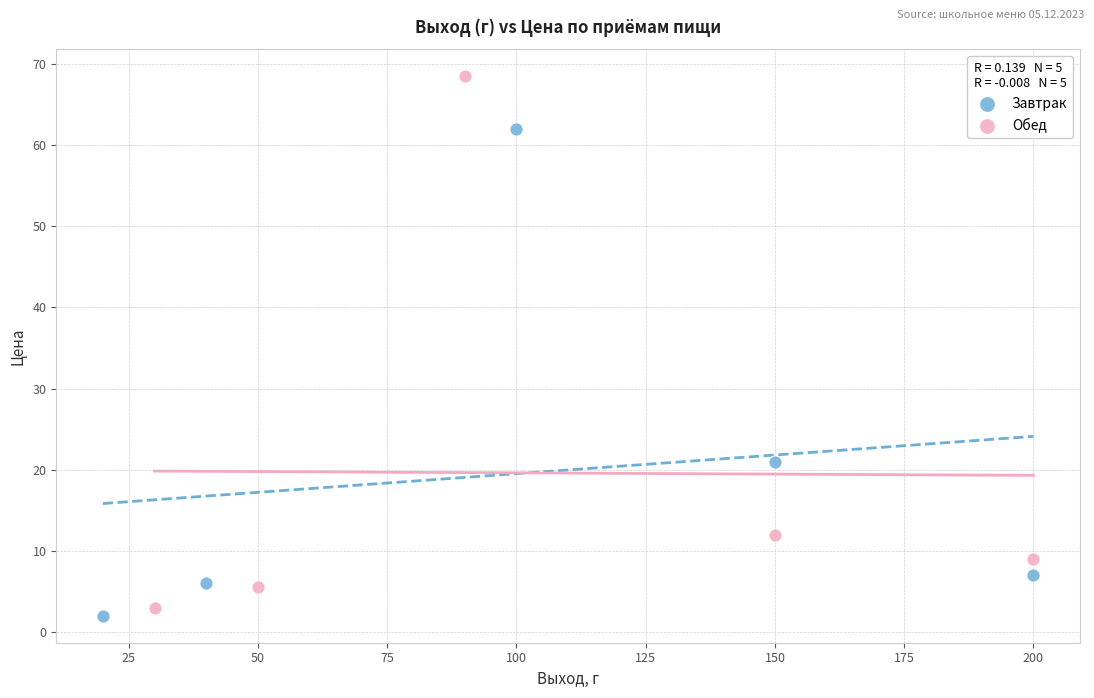

Which series reaches the maximum Y coordinate?

Обед